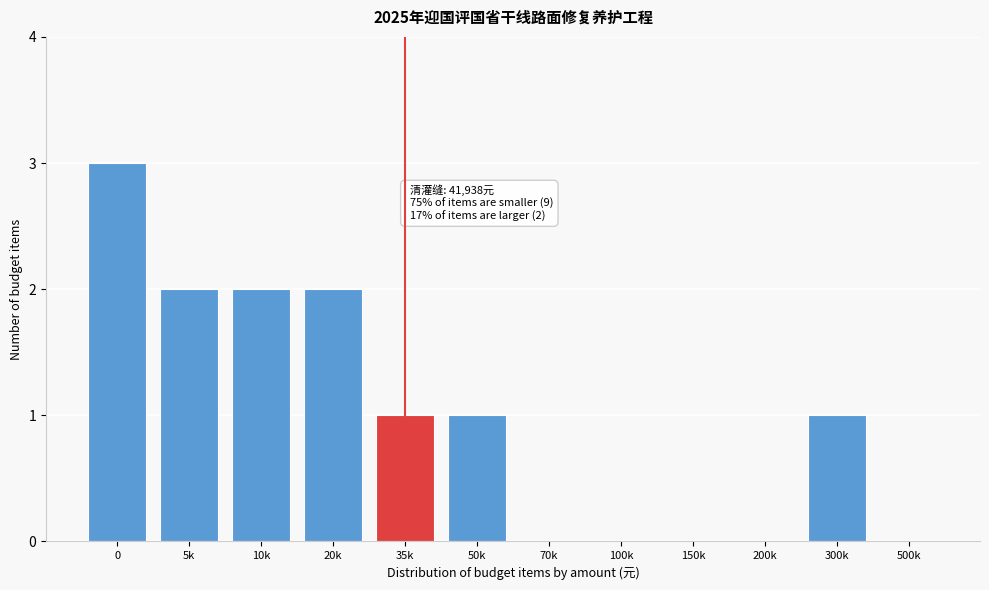

Reading right to left, list all the values displayed in this chart.

500k=0	300k=1	200k=0	150k=0	100k=0	70k=0	50k=1	35k=1	20k=2	10k=2	5k=2	0=3